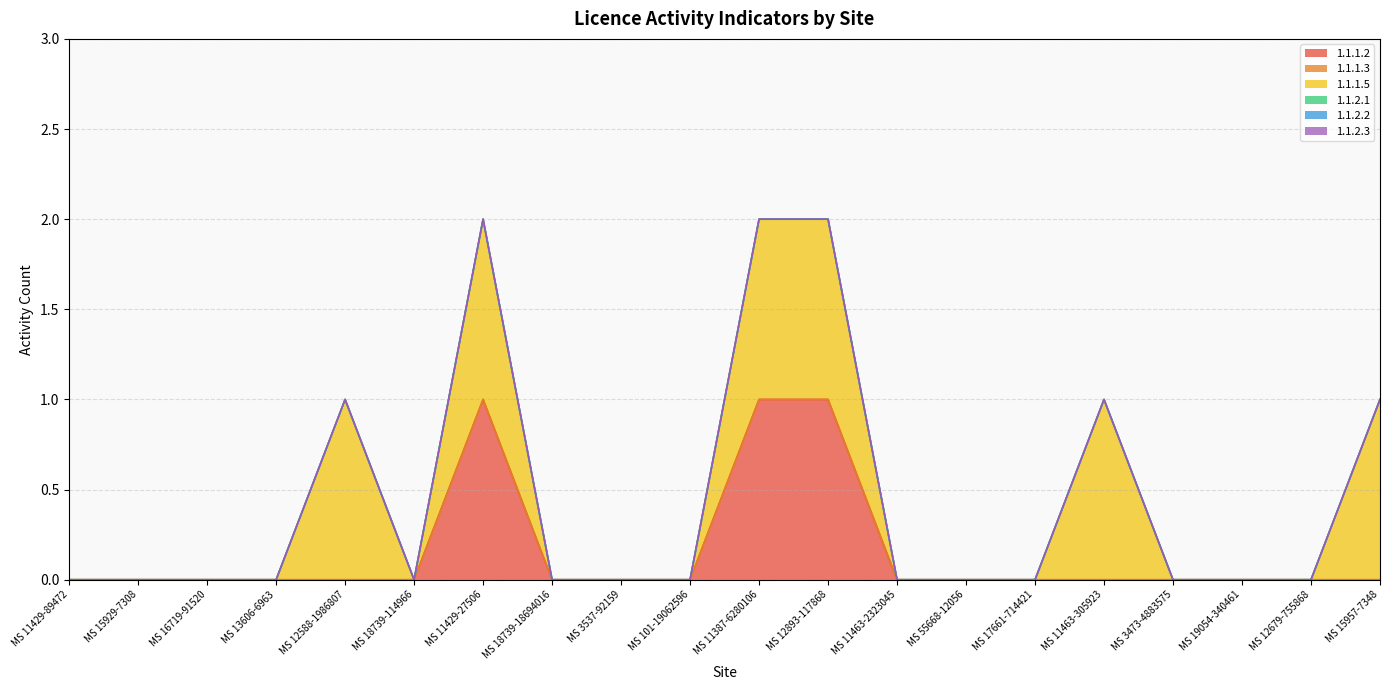

What position from the left is MS 17661-714421?

15